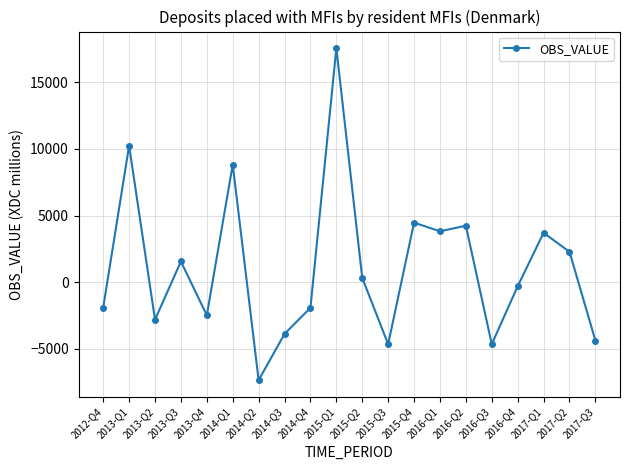

How many values are above zero?

10